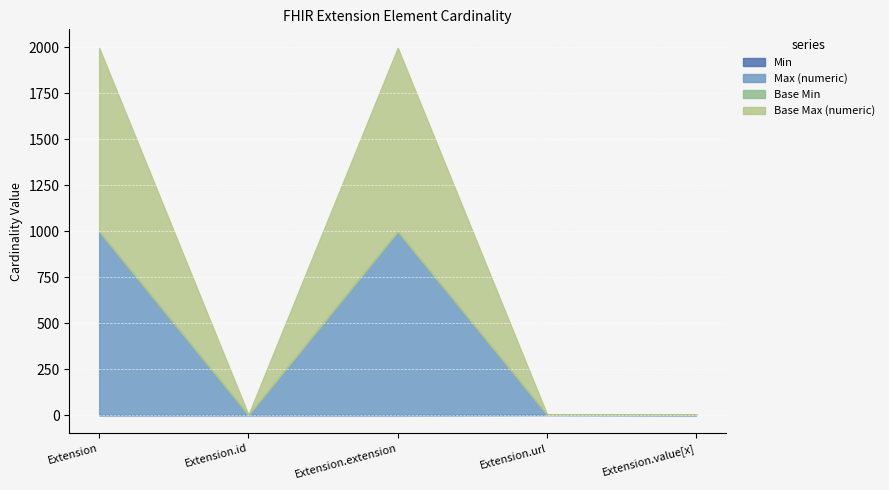

Count the number of data series in this chart.

4